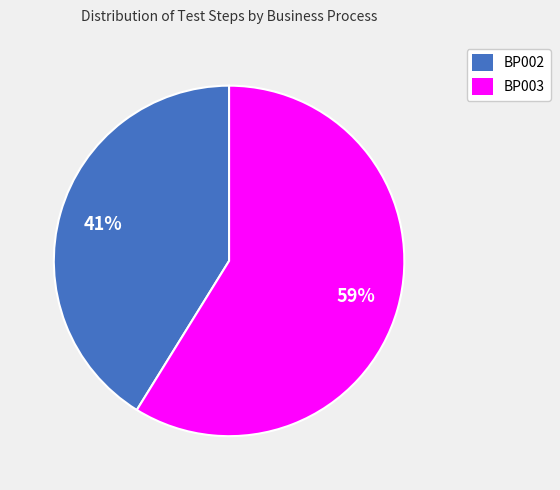

Do BP002 and BP003 together represent more than half of the pie?

Yes